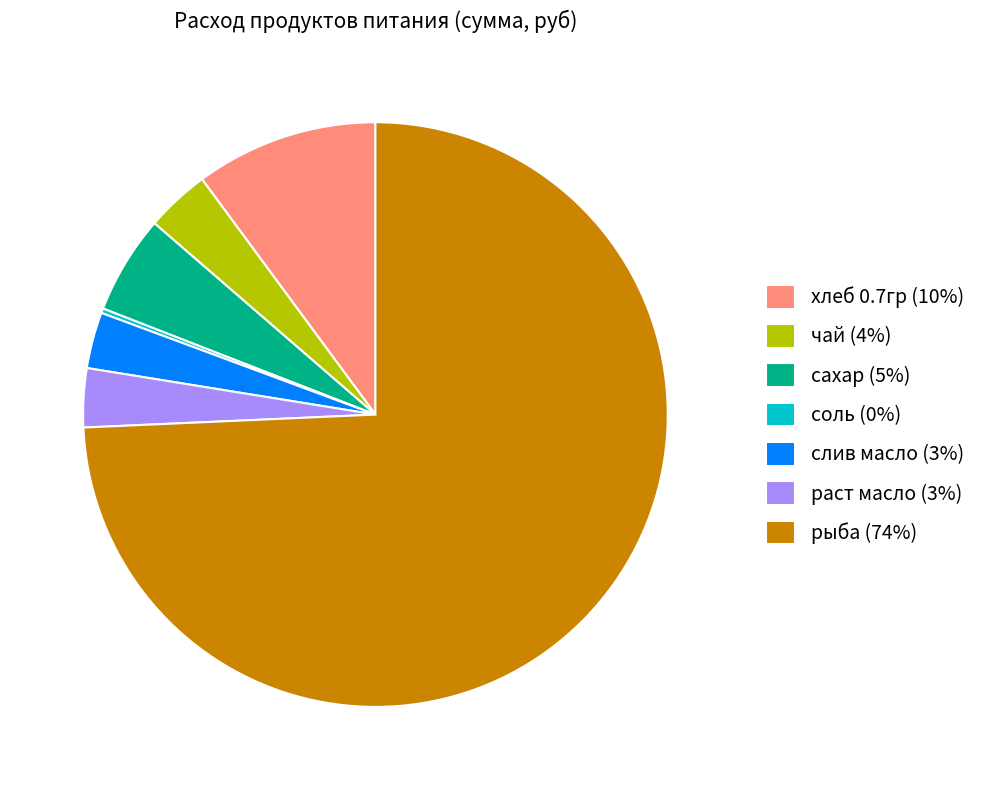

Is хлеб 0.7гр the majority of the pie?

No